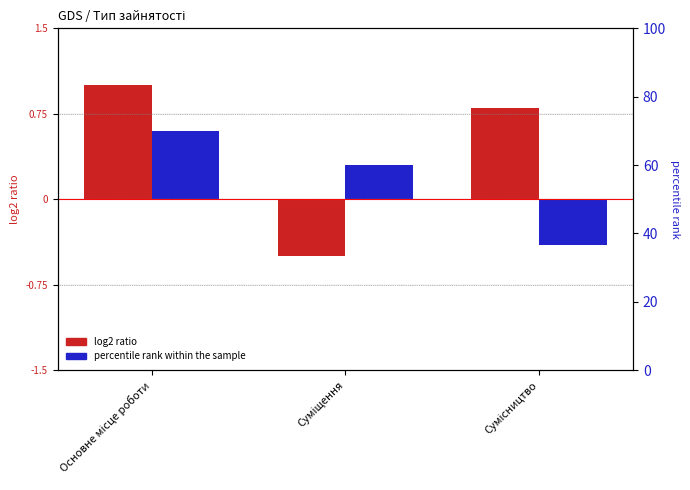

What is the highest value of the log2 ratio series?

1.0